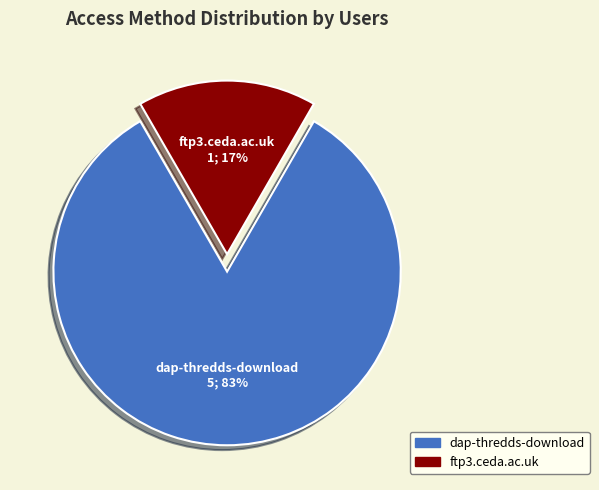

How many slices are in this pie chart?

2